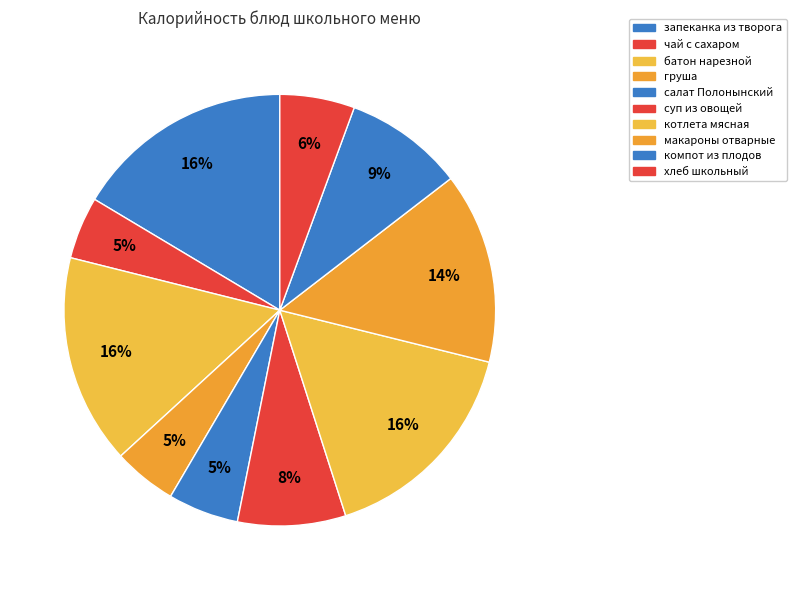

How many slices are in this pie chart?

10